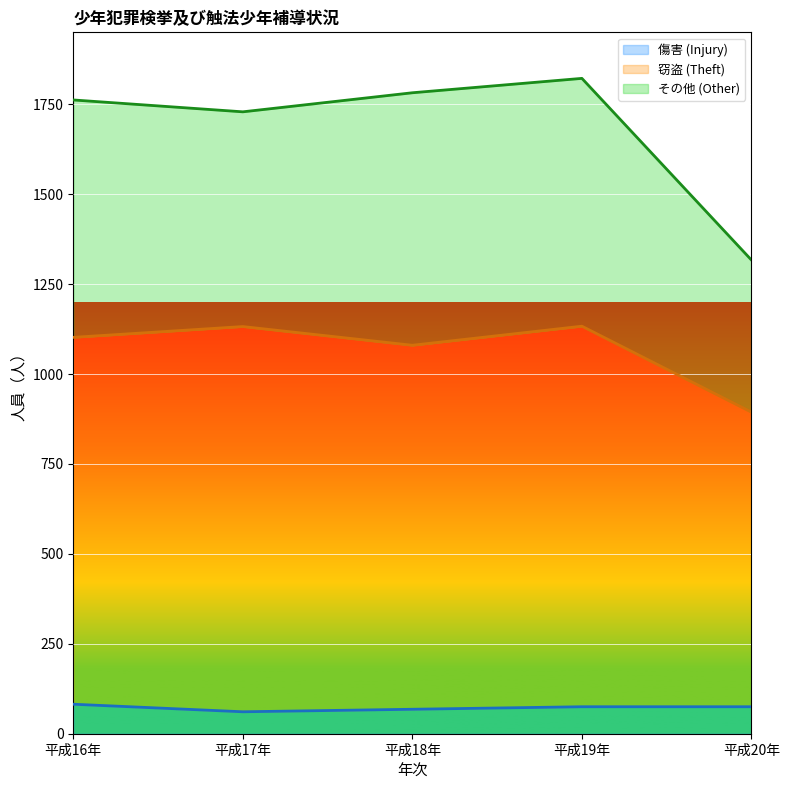

Is the value of 窃盗 (Theft) at 平成17年 greater than the value of 傷害 (Injury) at 平成20年?

Yes